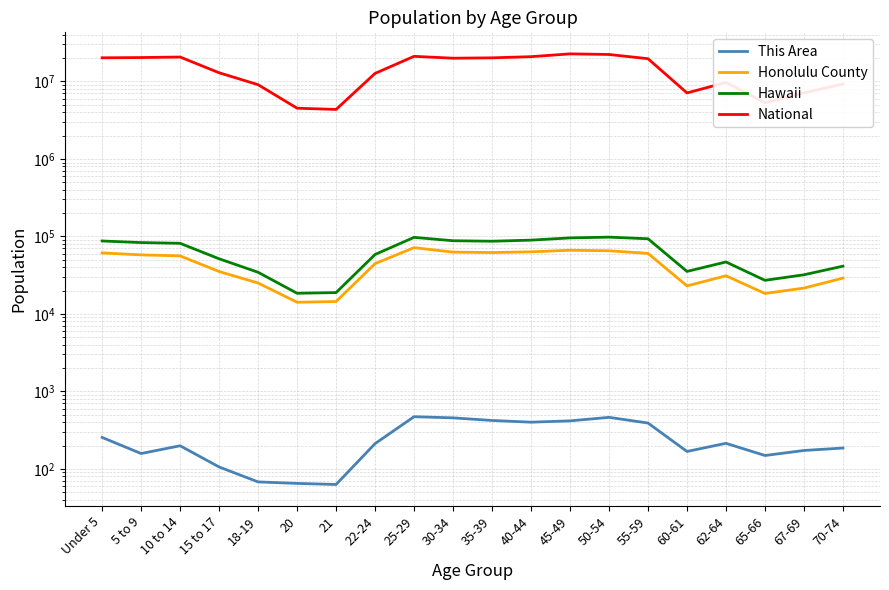

What is the spread (max minus min) of values at 30-34?

19961643